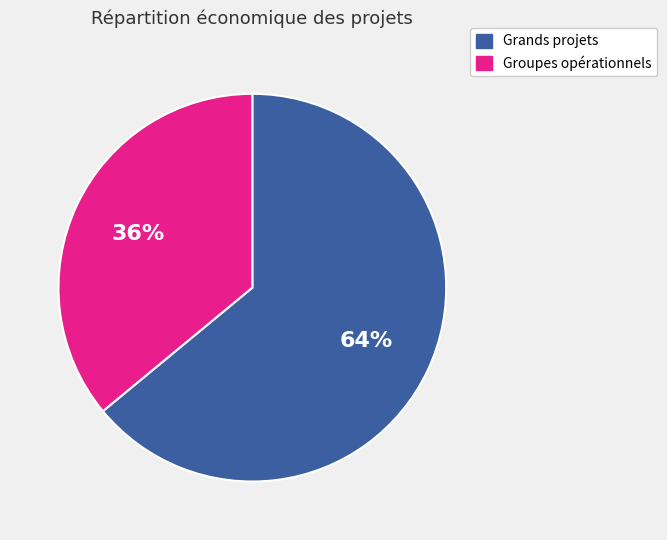

To the nearest percent, what is the difference between the largest and smallest slice percentages?

28%